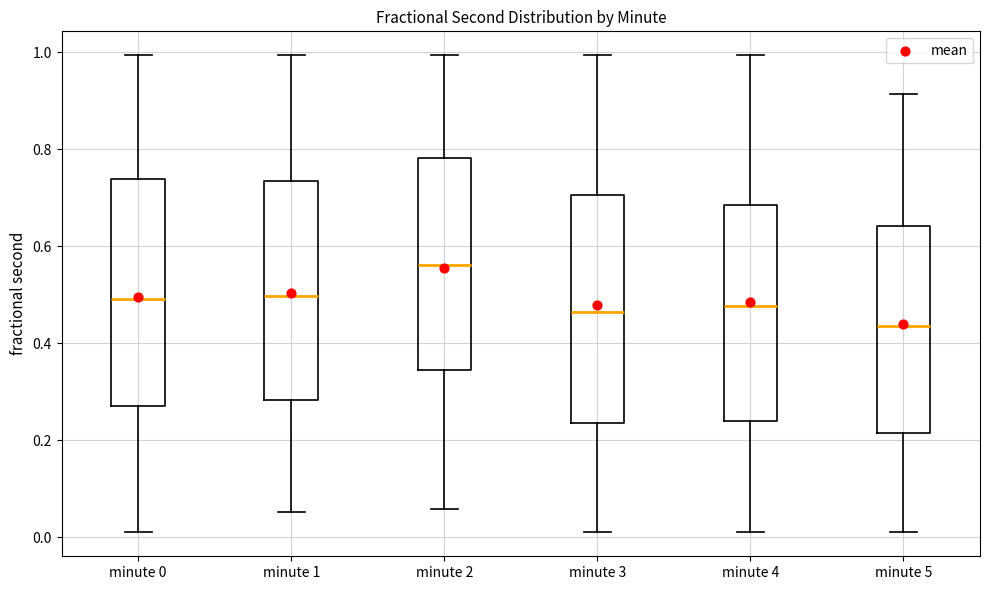

Which box's median line is the lowest?

minute 5